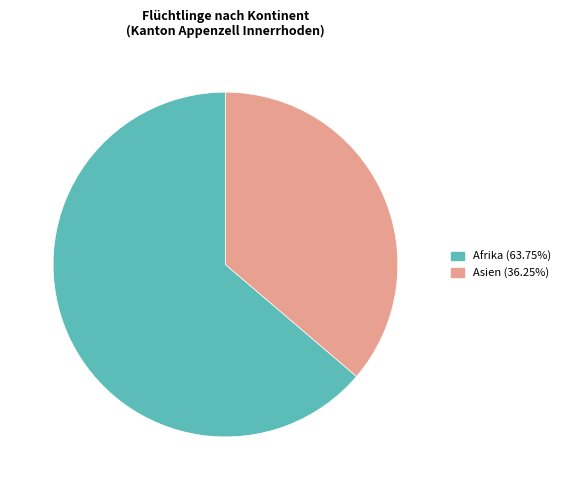

Is there any slice that represents more than half of the pie?

Yes